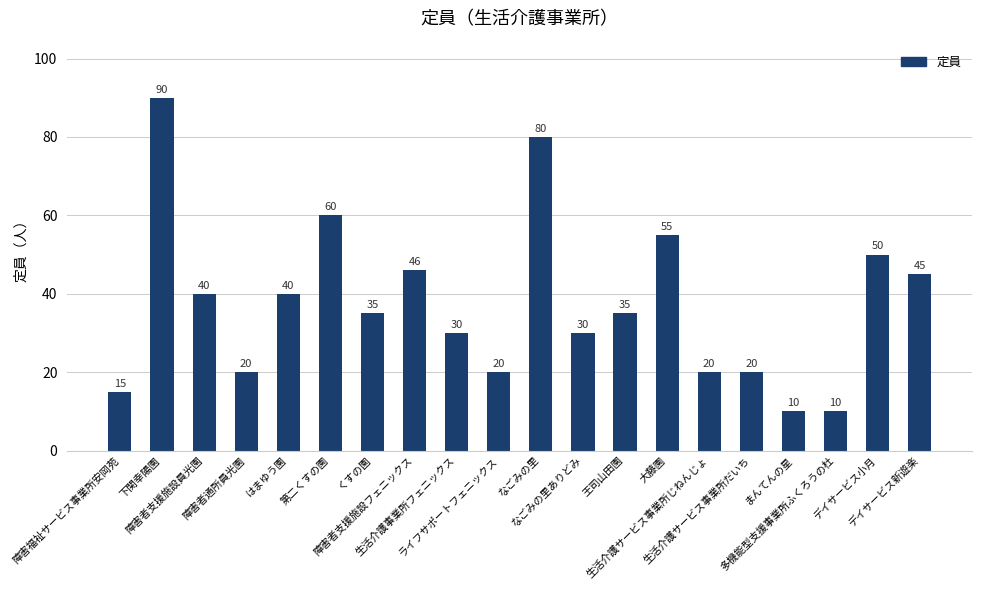

Is it true that the value at なごみの里 is 119?

False